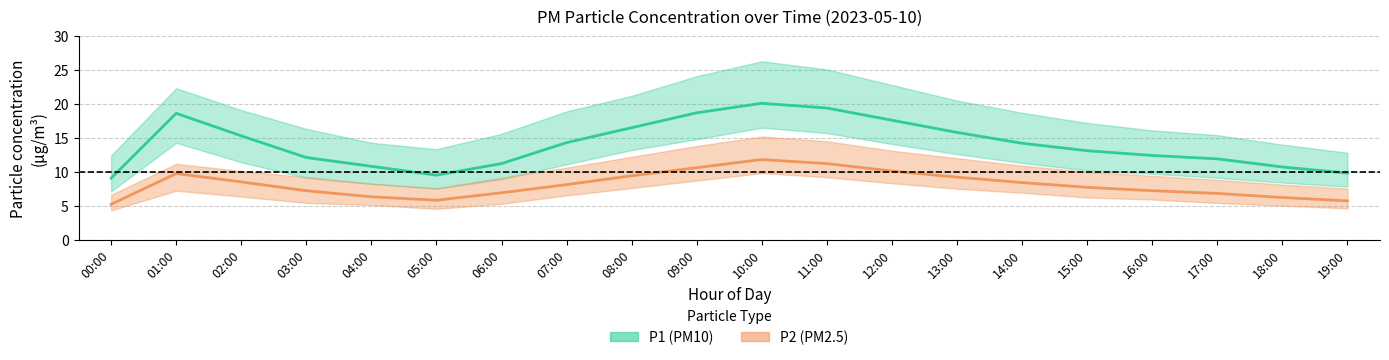

Is this an area chart (filled region under the line)?

No